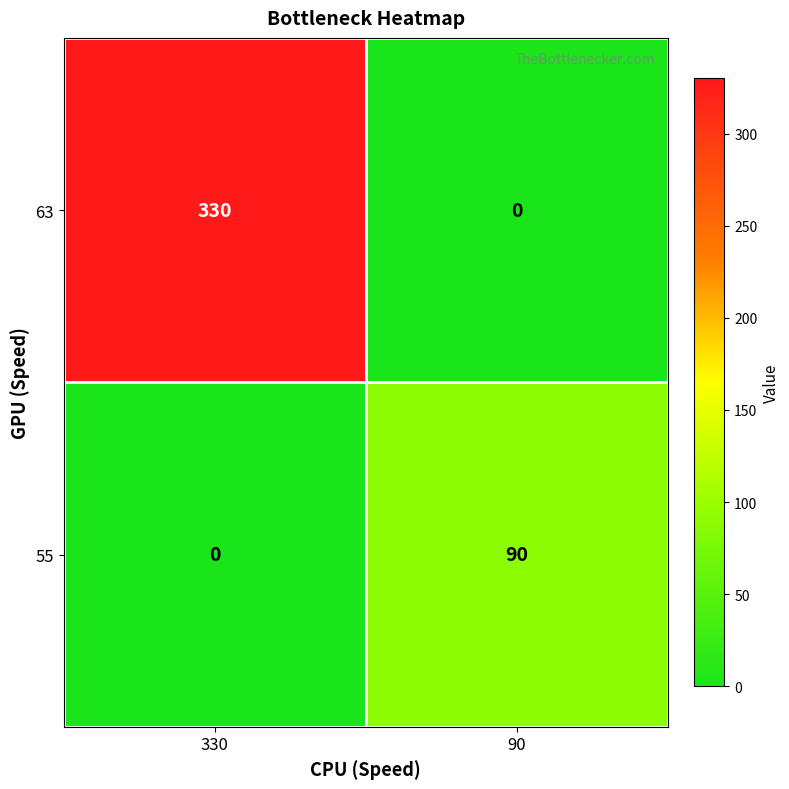

What is the sum of all 63 values?

330